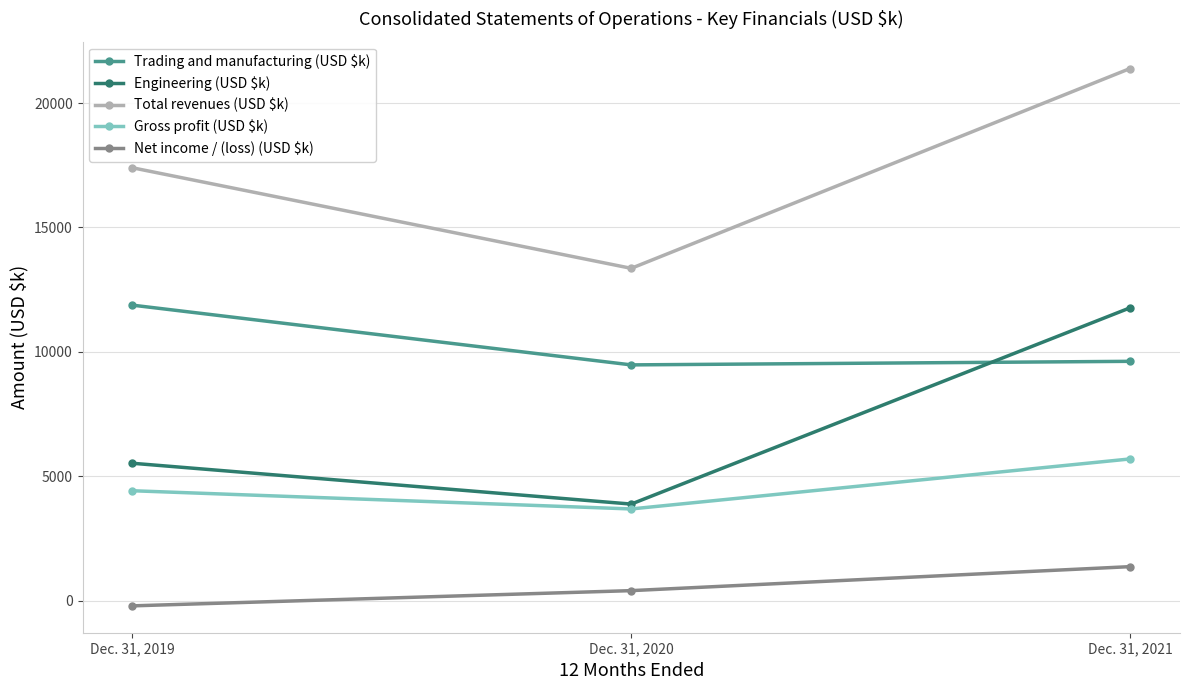

Reading left to right, extract all data points from this chart.

Trading and manufacturing (USD $k): 11877	9476	9619
Engineering (USD $k): 5522	3881	11769
Total revenues (USD $k): 17399	13357	21388
Gross profit (USD $k): 4417	3685	5695
Net income / (loss) (USD $k): -210	402	1366